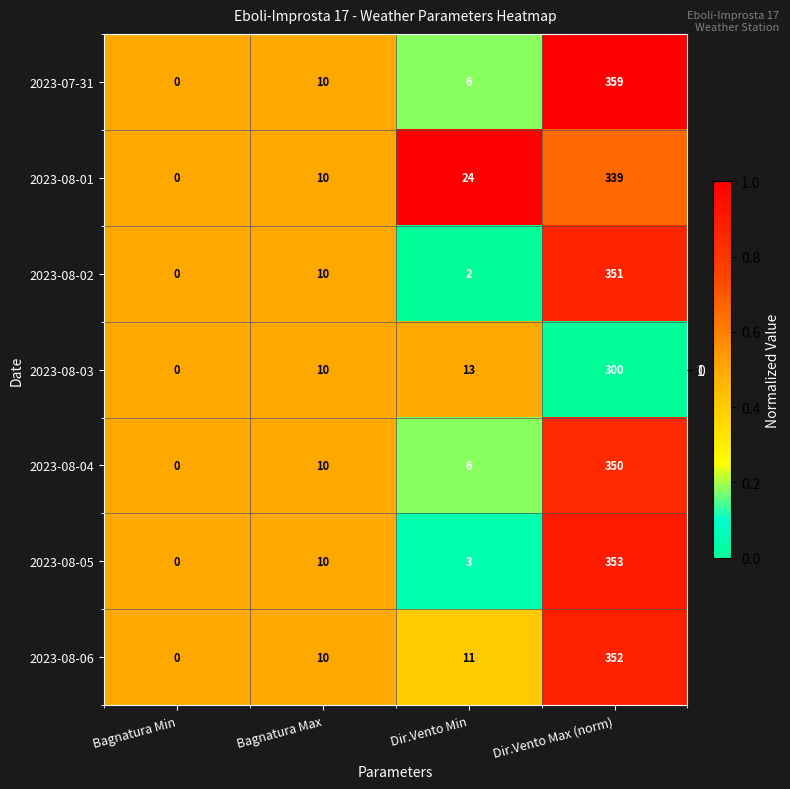

Reading left to right, what are all the values shown in this chart?

2023-07-31: Bagnatura Min=0	Bagnatura Max=10	Dir.Vento Min=6	Dir.Vento Max (norm)=359
2023-08-01: Bagnatura Min=0	Bagnatura Max=10	Dir.Vento Min=24	Dir.Vento Max (norm)=339
2023-08-02: Bagnatura Min=0	Bagnatura Max=10	Dir.Vento Min=2	Dir.Vento Max (norm)=351
2023-08-03: Bagnatura Min=0	Bagnatura Max=10	Dir.Vento Min=13	Dir.Vento Max (norm)=300
2023-08-04: Bagnatura Min=0	Bagnatura Max=10	Dir.Vento Min=6	Dir.Vento Max (norm)=350
2023-08-05: Bagnatura Min=0	Bagnatura Max=10	Dir.Vento Min=3	Dir.Vento Max (norm)=353
2023-08-06: Bagnatura Min=0	Bagnatura Max=10	Dir.Vento Min=11	Dir.Vento Max (norm)=352